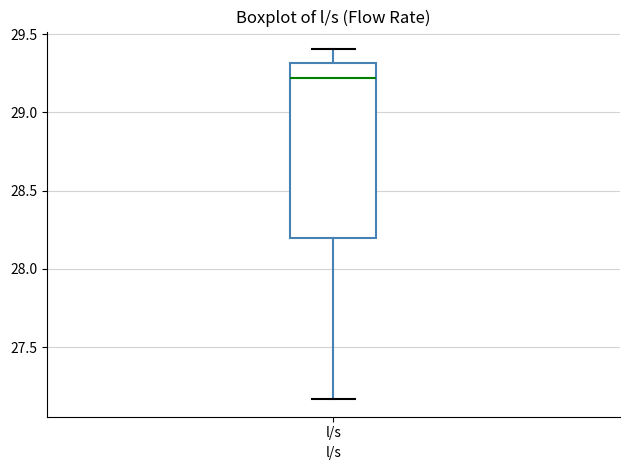

Where does the upper whisker of the box for l/s end on the y-axis? The values are not printed on the chart, so give them approximately, as read against the axis.

29.40